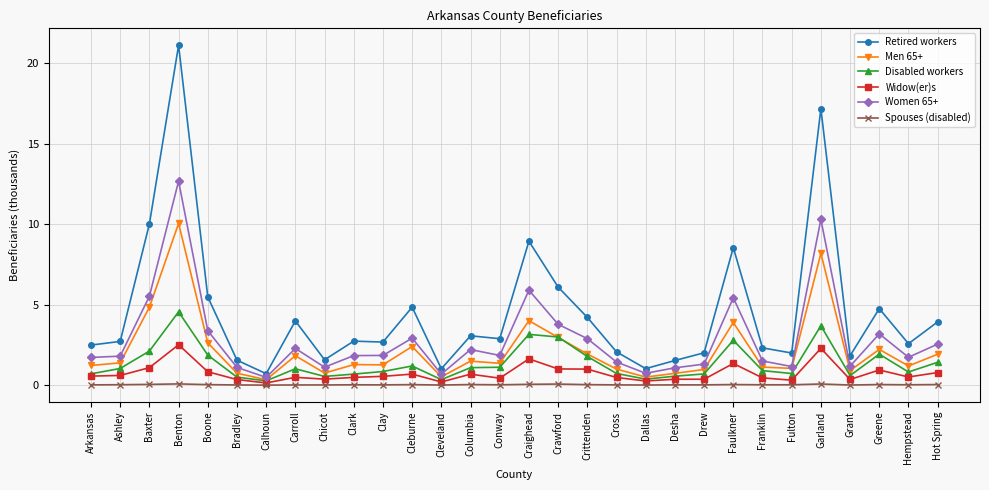

True or false: Spouses (disabled) and Retired workers intersect in this chart.

False